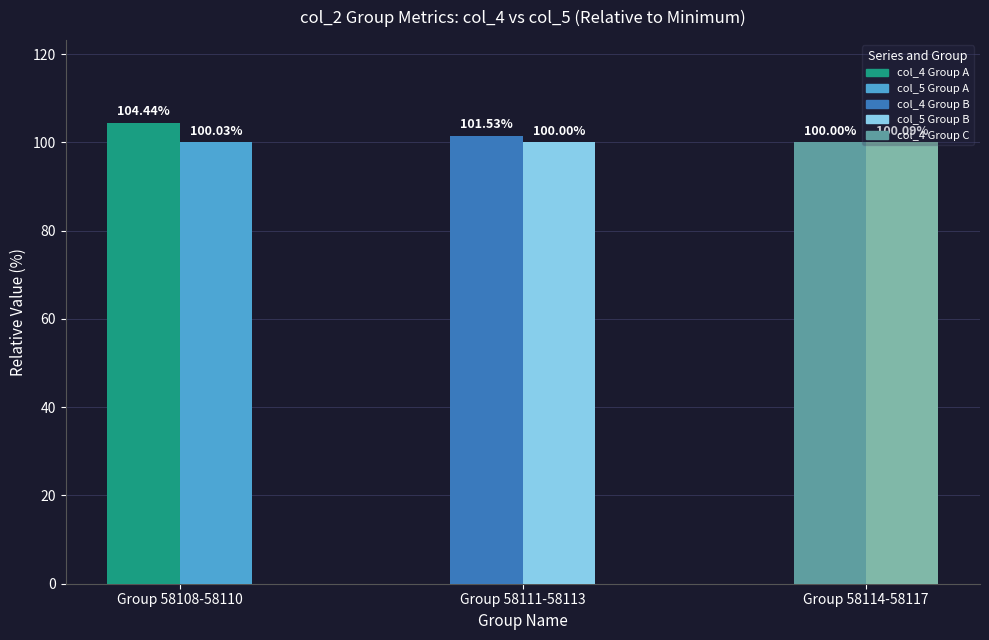

What is the total value across all series at Group 58114-58117?

200.1